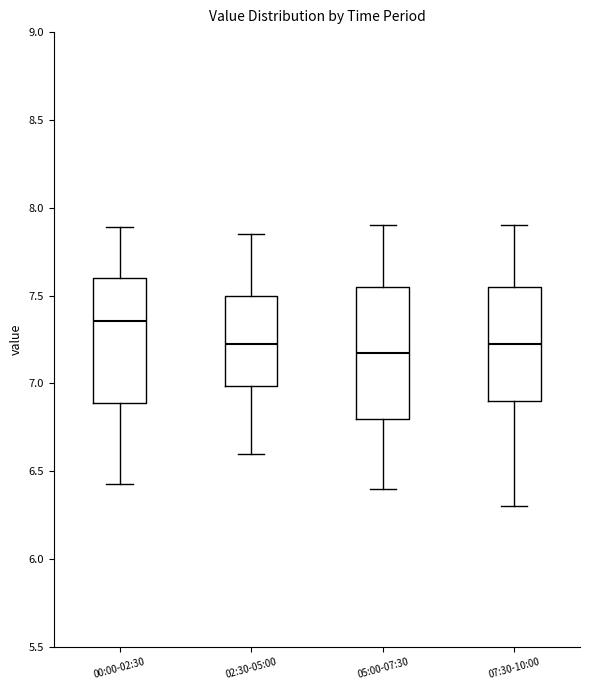

Where is the upper edge of the box for 02:30-05:00 on the y-axis? The values are not printed on the chart, so give them approximately, as read against the axis.

7.50